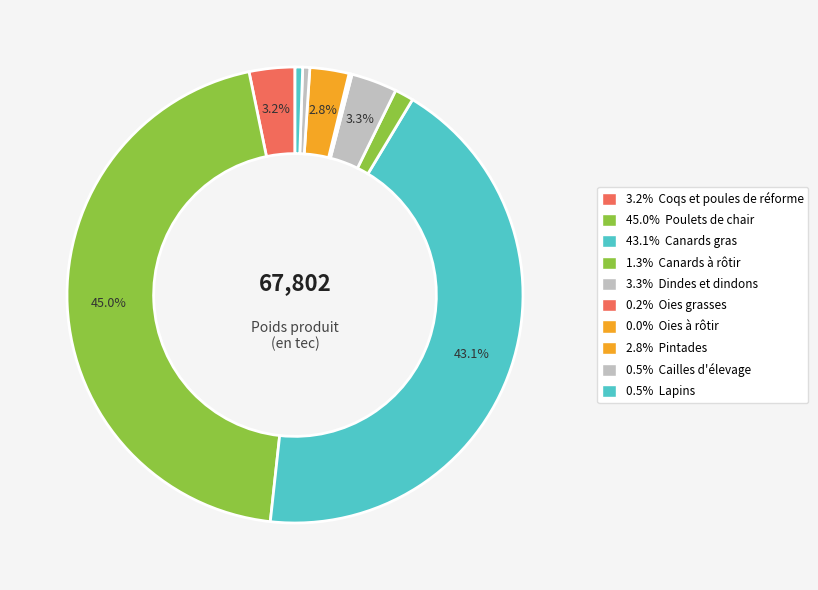

How many slices are in this pie chart?

10